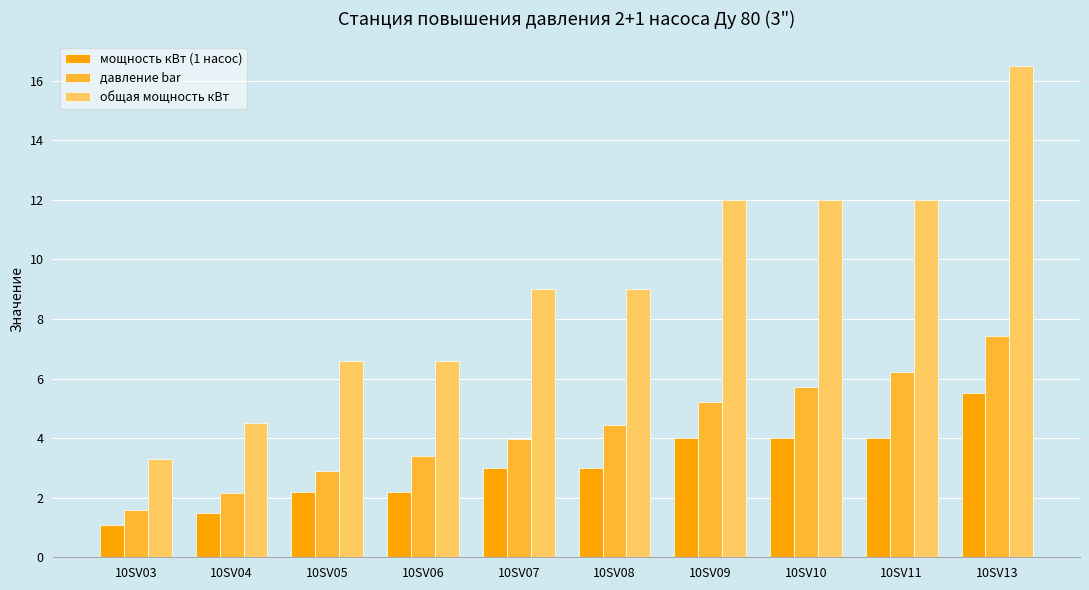

Which category has the highest value in the общая мощность кВт series?

10SV13